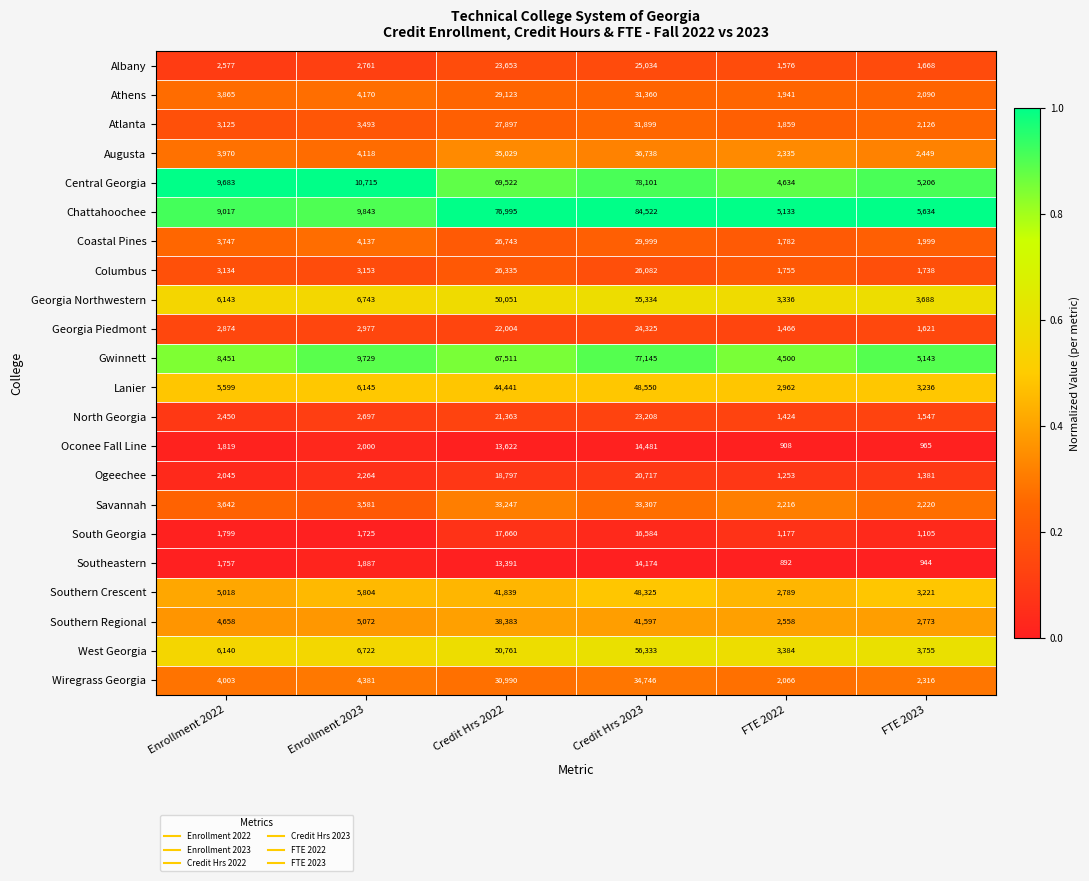

Which series has the widest spread of values?

Chattahoochee